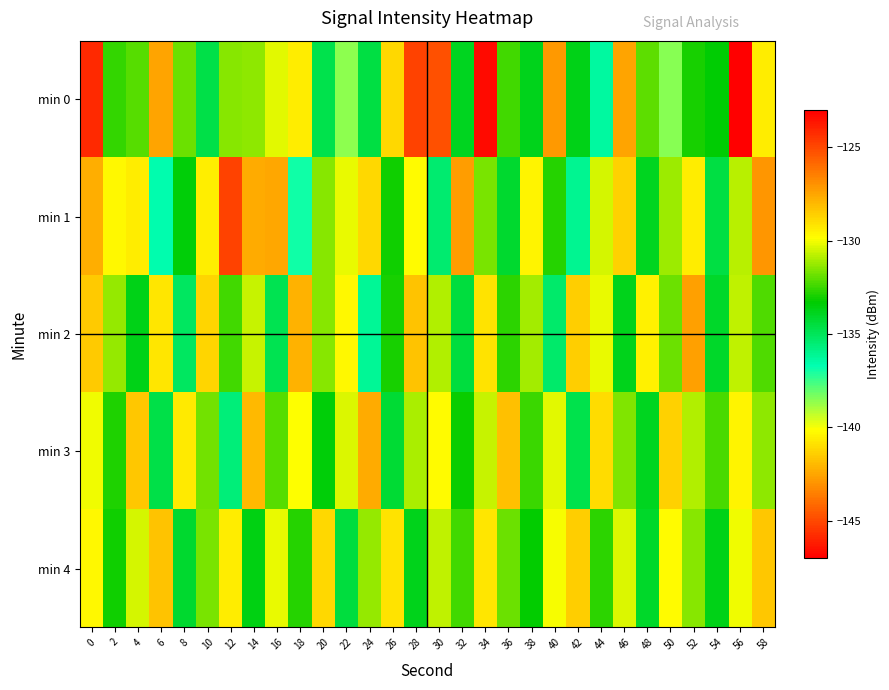

What is the total value across all series at 14?

-651.2